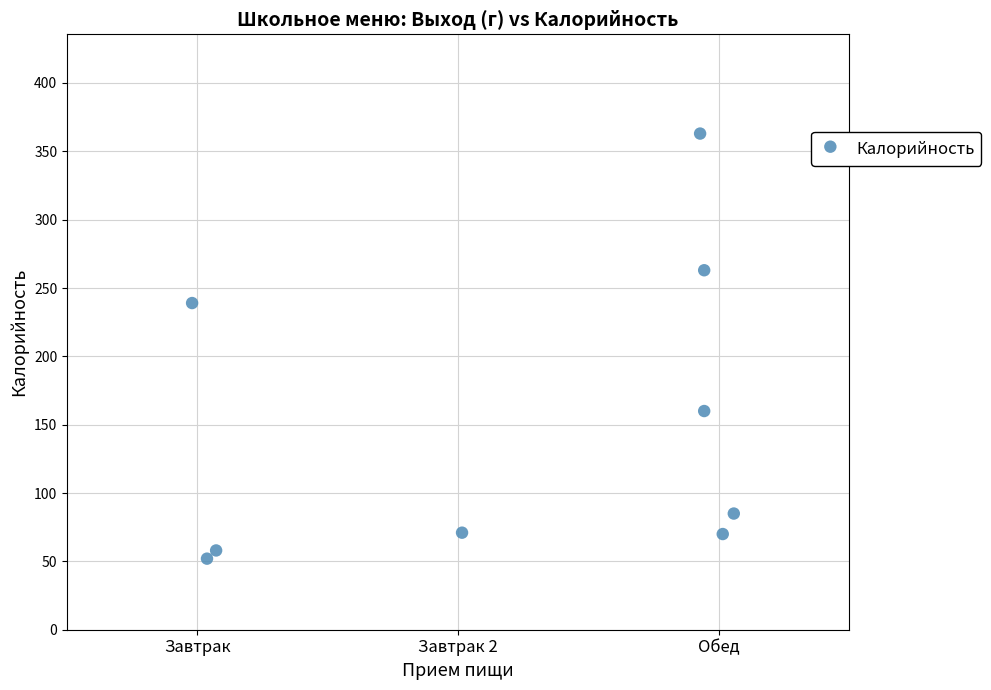

What is the range of Y values (max minus min)?

311